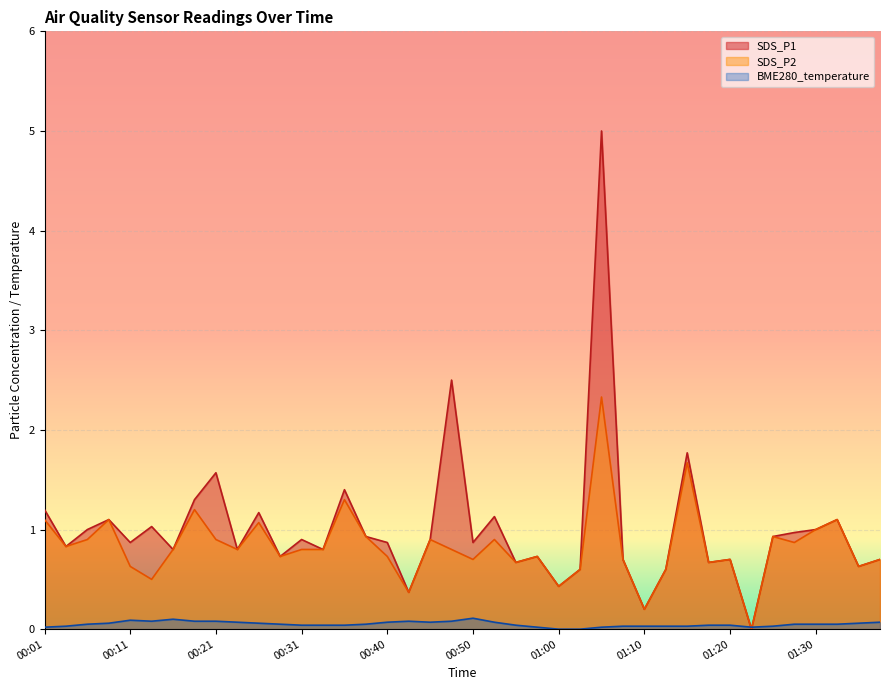

At which label is BME280_temperature closest to 0?

01:00